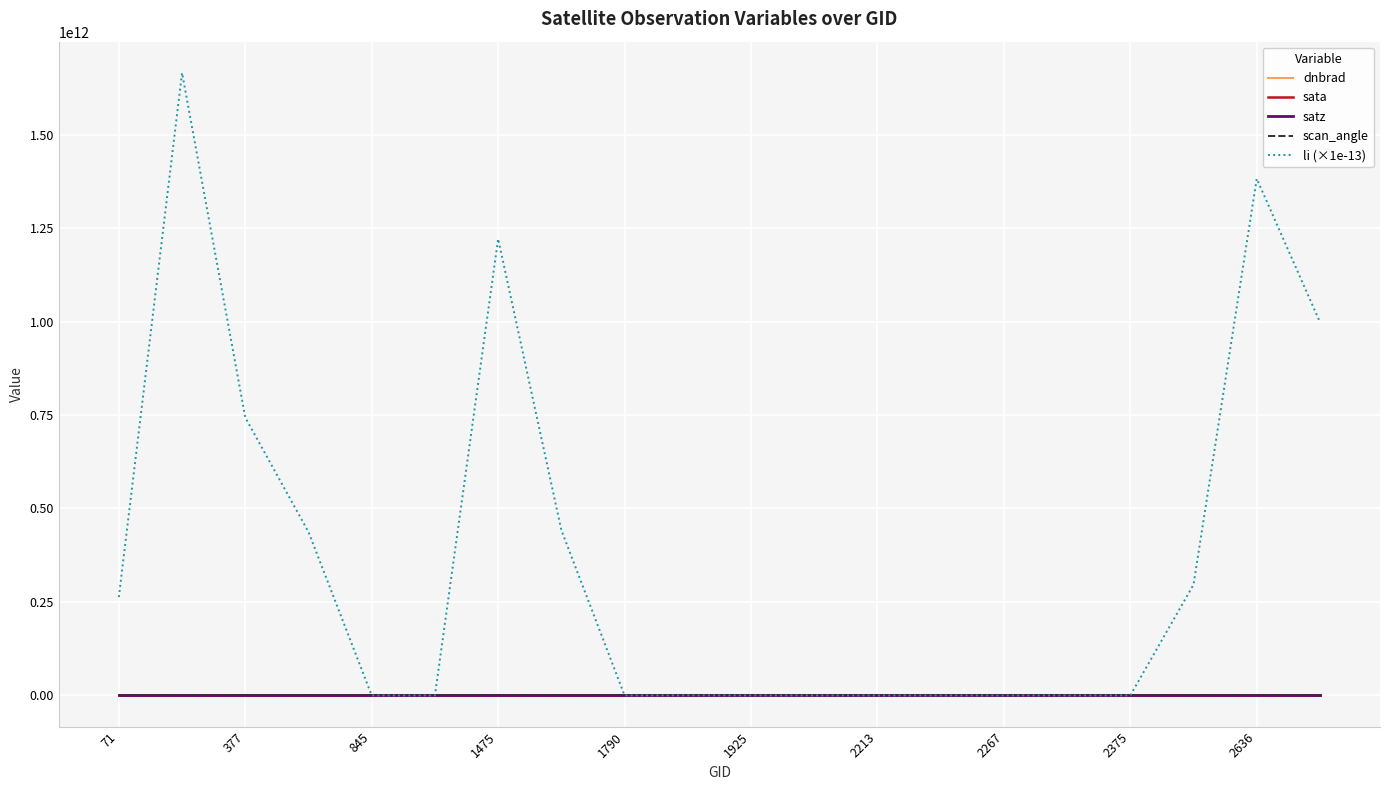

Which series has the largest total across all categories?

li (×1e-13)